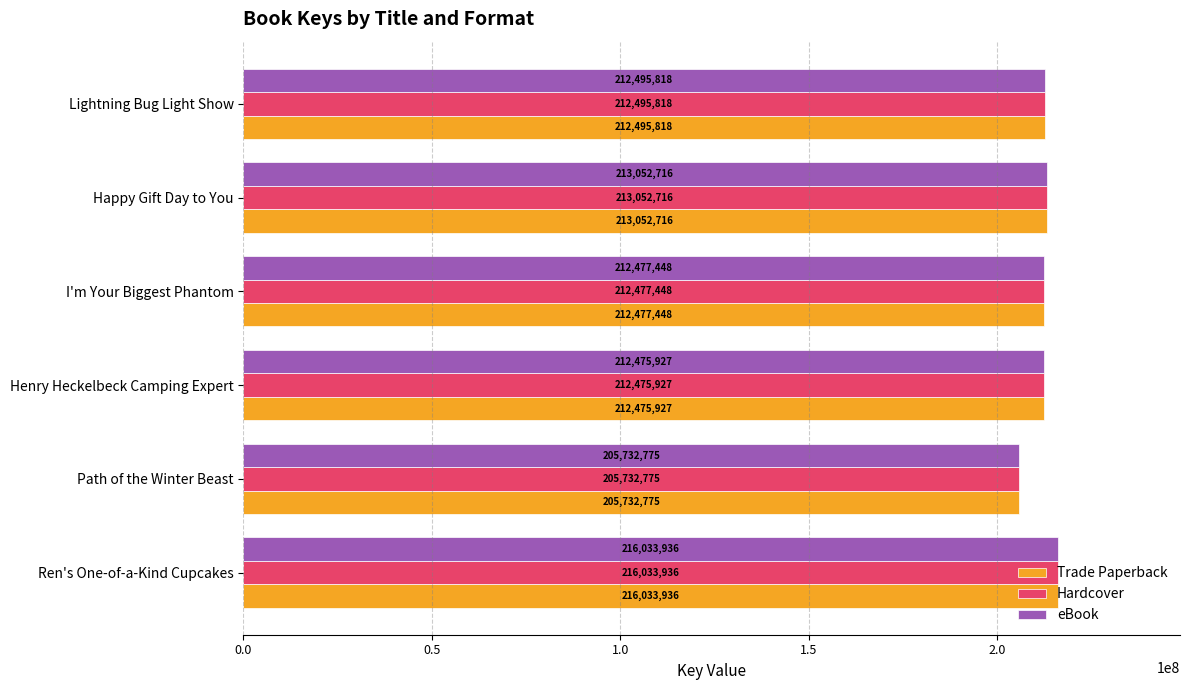

At which label does eBook reach its minimum?

Path of the Winter Beast